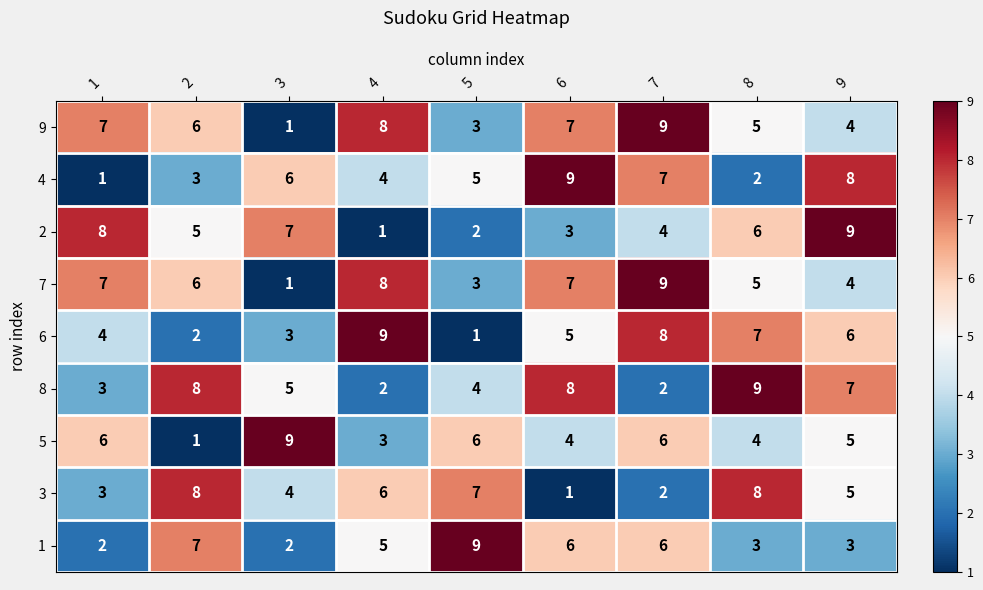

The value of 6 at 9 is 6. True or false?

True